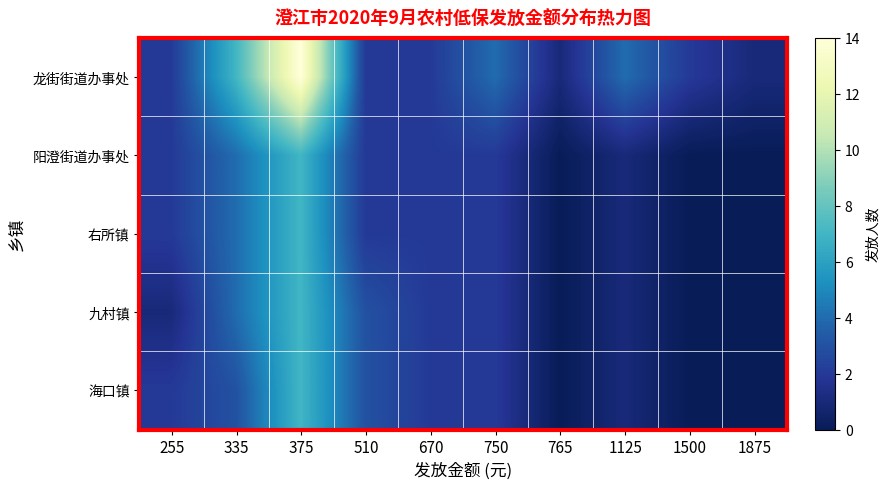

Reading left to right, list all the values displayed in this chart.

龙街街道办事处: 255=2	335=7	375=14	510=2	670=2	750=4	765=1	1125=4	1500=2	1875=1
阳澄街道办事处: 255=2	335=4	375=7	510=2	670=2	750=2	765=0	1125=1	1500=0	1875=0
右所镇: 255=2	335=4	375=7	510=2	670=2	750=2	765=0	1125=1	1500=0	1875=0
九村镇: 255=1	335=4	375=7	510=3	670=2	750=2	765=0	1125=1	1500=0	1875=0
海口镇: 255=2	335=3	375=7	510=3	670=2	750=2	765=0	1125=1	1500=0	1875=0